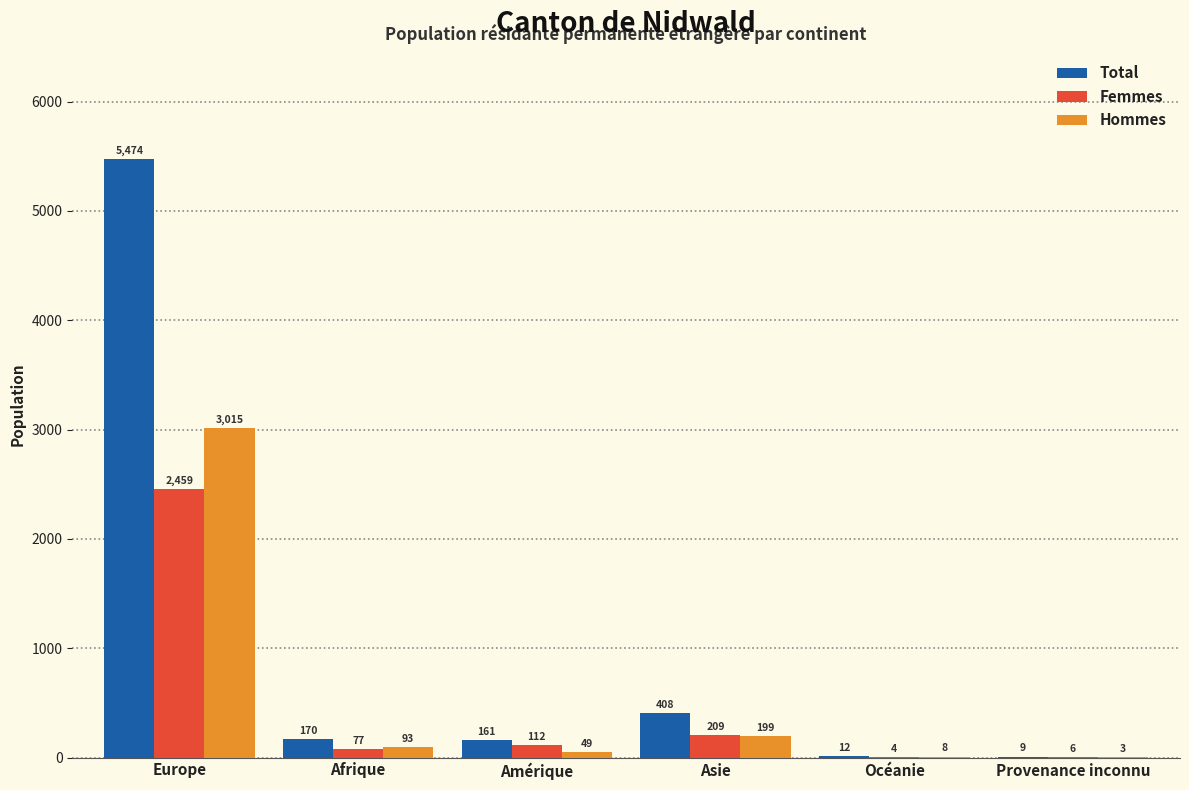

The Femmes series shows 77 at Afrique. True or false?

True